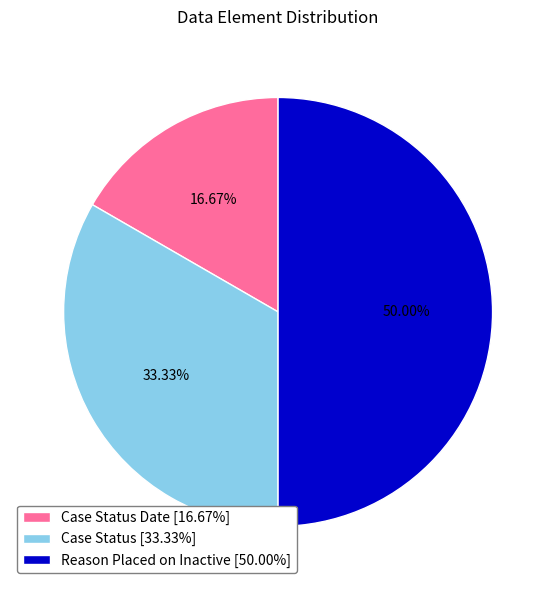

Does Case Status [33.33%] represent more than half of the total?

No